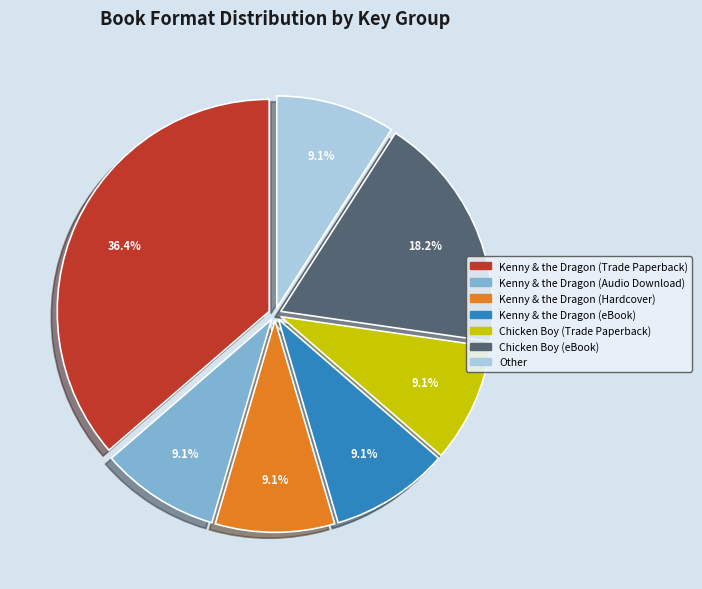

To the nearest percent, what percentage of the pie is Kenny & the Dragon (Hardcover)?

9%